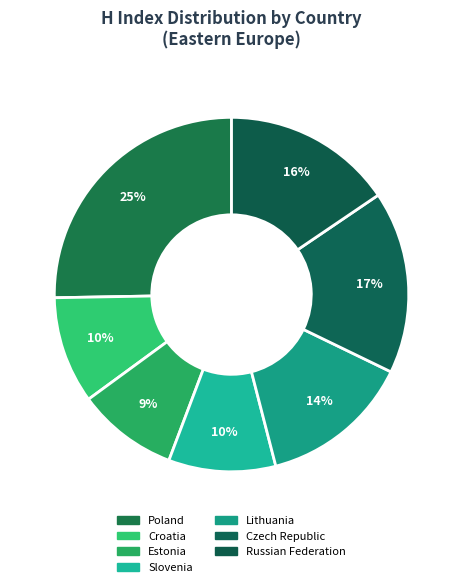

Rank the categories by value from highest to lowest.

Poland, Czech Republic, Russian Federation, Lithuania, Croatia, Slovenia, Estonia